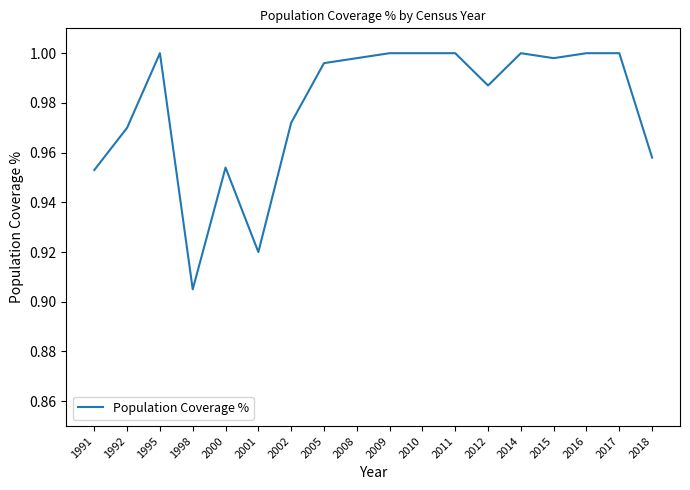

How many categories are shown in the chart?

18